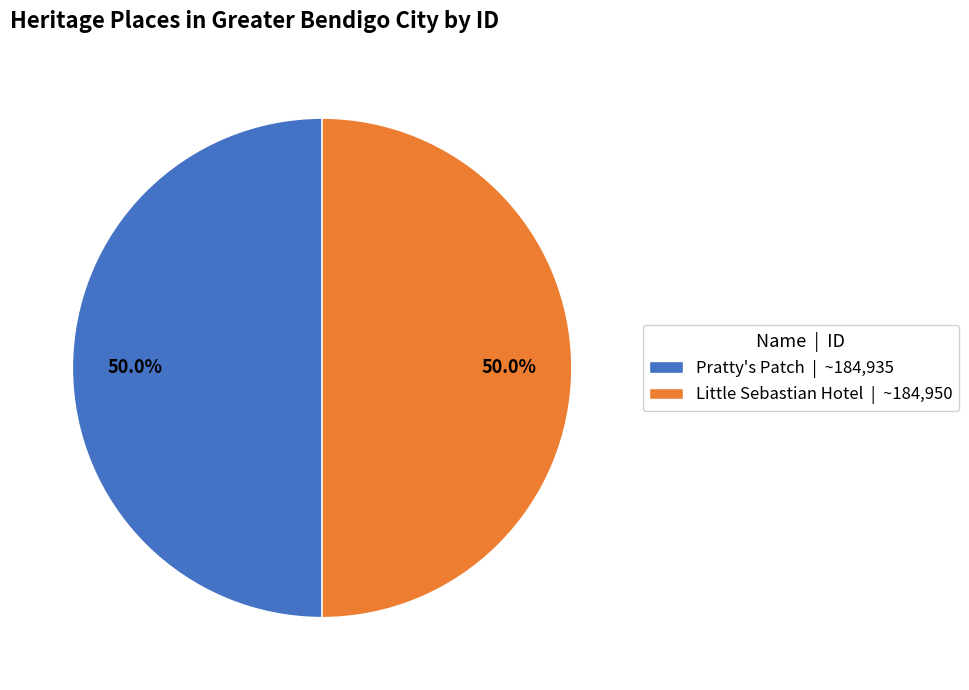

What percentage do Little Sebastian Hotel | ~184,950 and Pratty's Patch | ~184,935 together represent?

100.0%